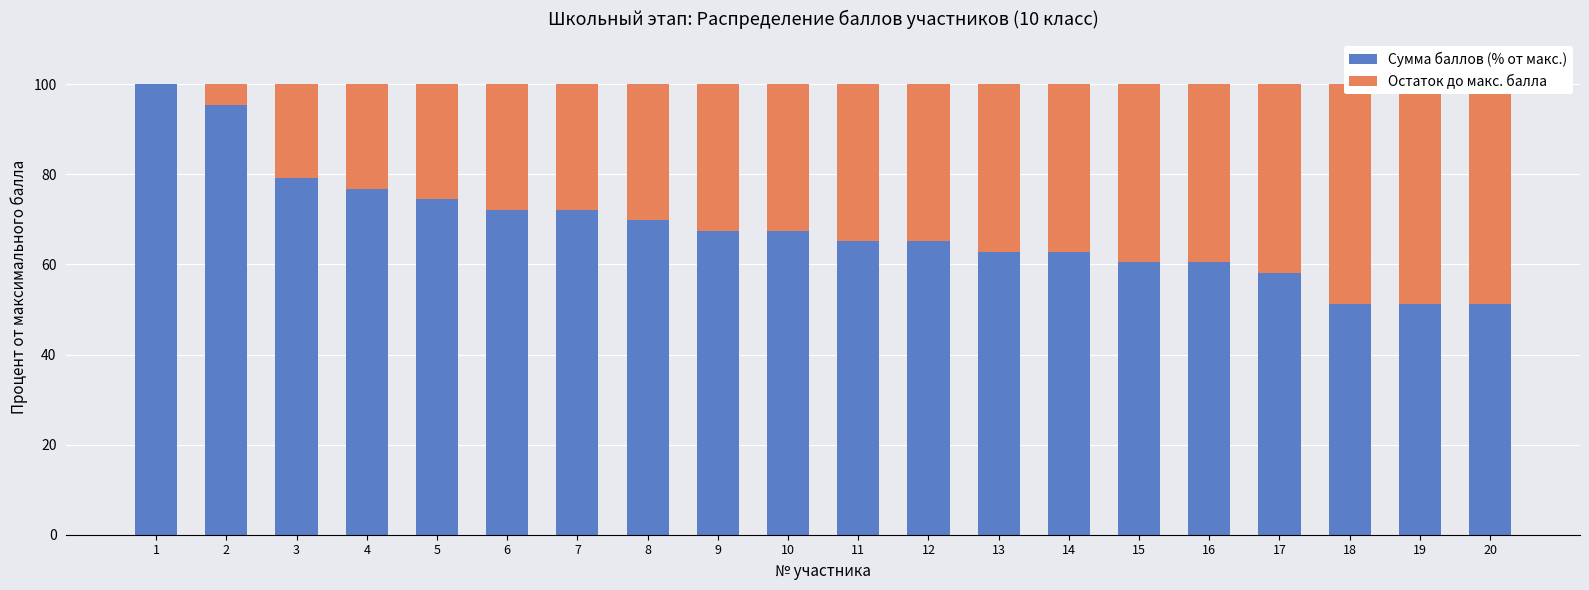

Reading left to right, extract all data points from this chart.

Сумма баллов (% от макс.): 100.0	95.3	79.1	76.7	74.4	72.1	72.1	69.8	67.4	67.4	65.1	65.1	62.8	62.8	60.5	60.5	58.1	51.2	51.2	51.2
Остаток до макс. балла: 0.0	4.7	20.9	23.3	25.6	27.9	27.9	30.2	32.6	32.6	34.9	34.9	37.2	37.2	39.5	39.5	41.9	48.8	48.8	48.8